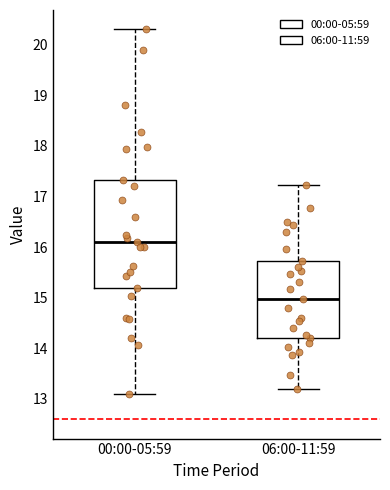

Where is the upper edge of the box for 06:00-11:59 on the y-axis? The values are not printed on the chart, so give them approximately, as read against the axis.

15.7